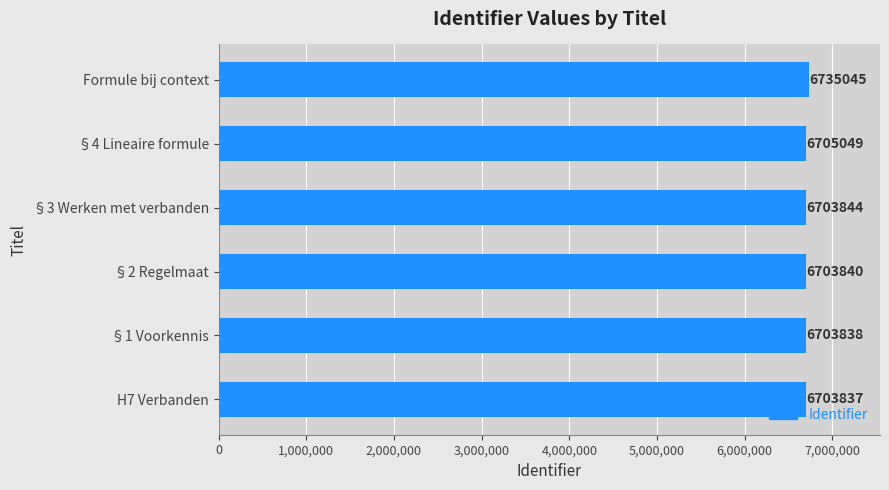

Is it true that the value at Formule bij context is 6735045?

True